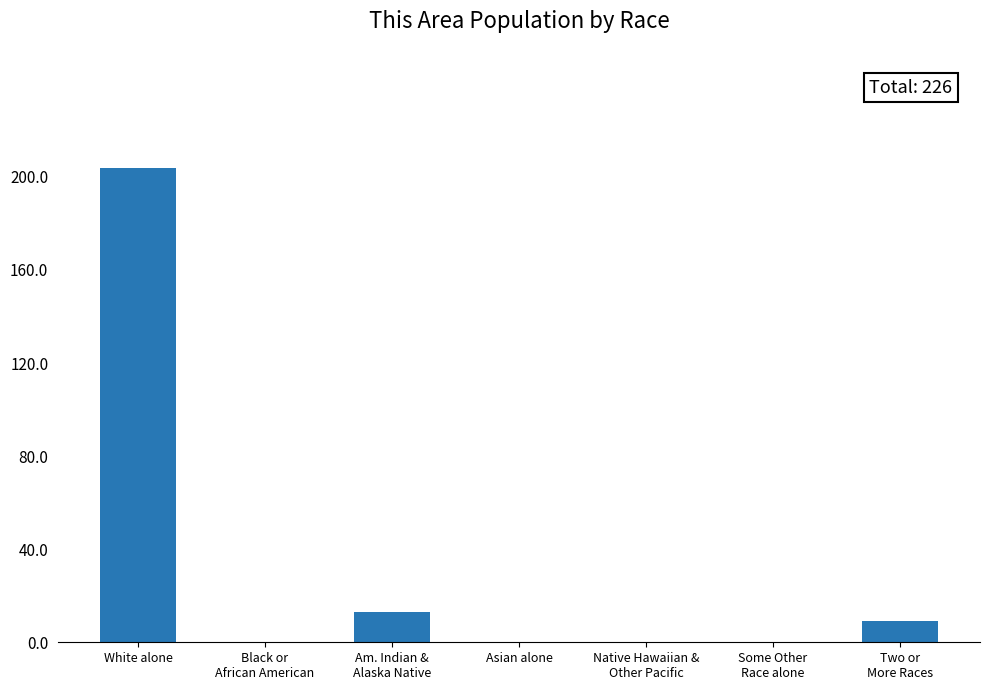

What is the sum of all values?

226